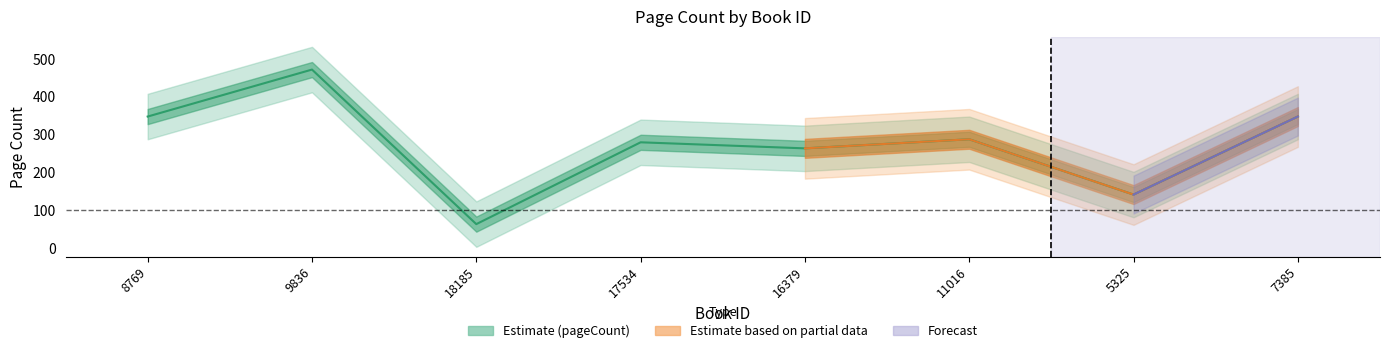

What is the smallest value displayed?

64